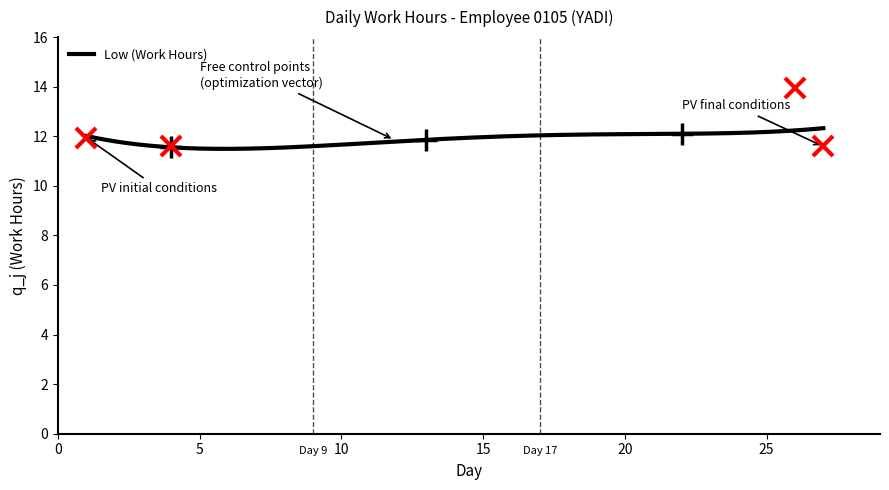

What is the greatest value displayed?

12.3